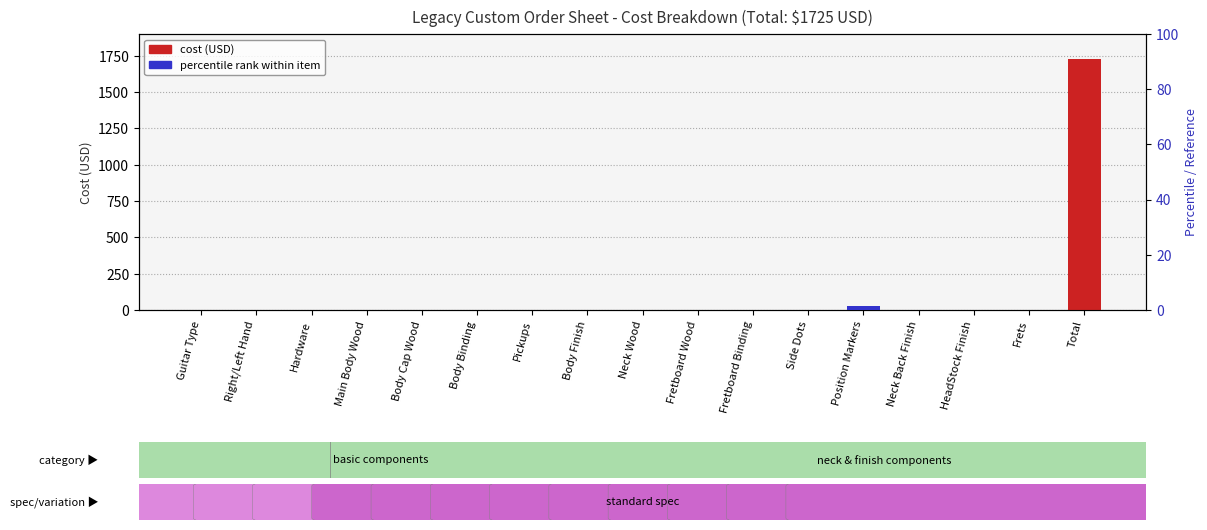

How many series are shown in this chart?

2